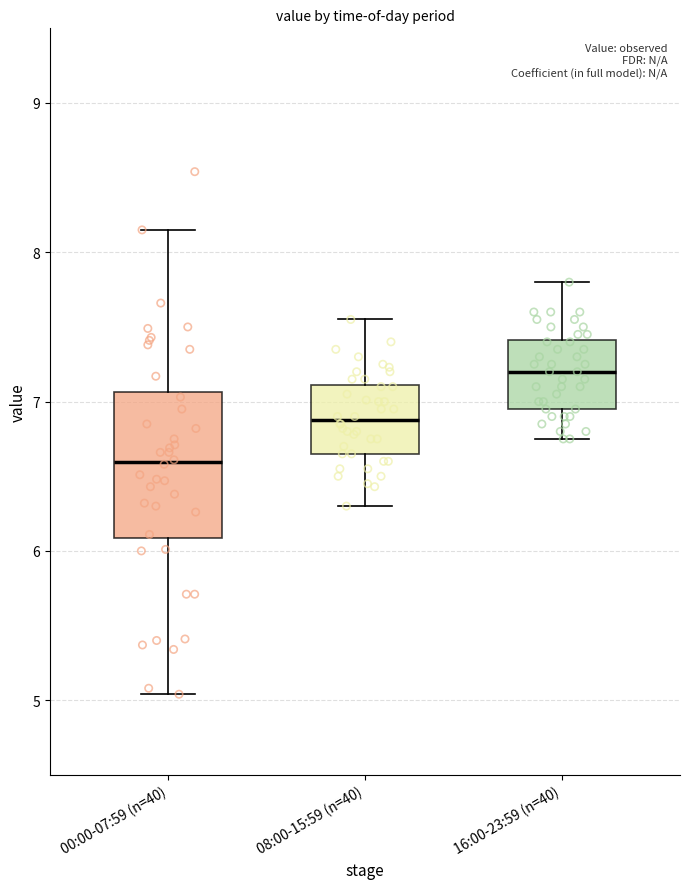

Comparing the boxes themselves (not the whiskers), which one is the tallest?

00:00-07:59 (n=40)